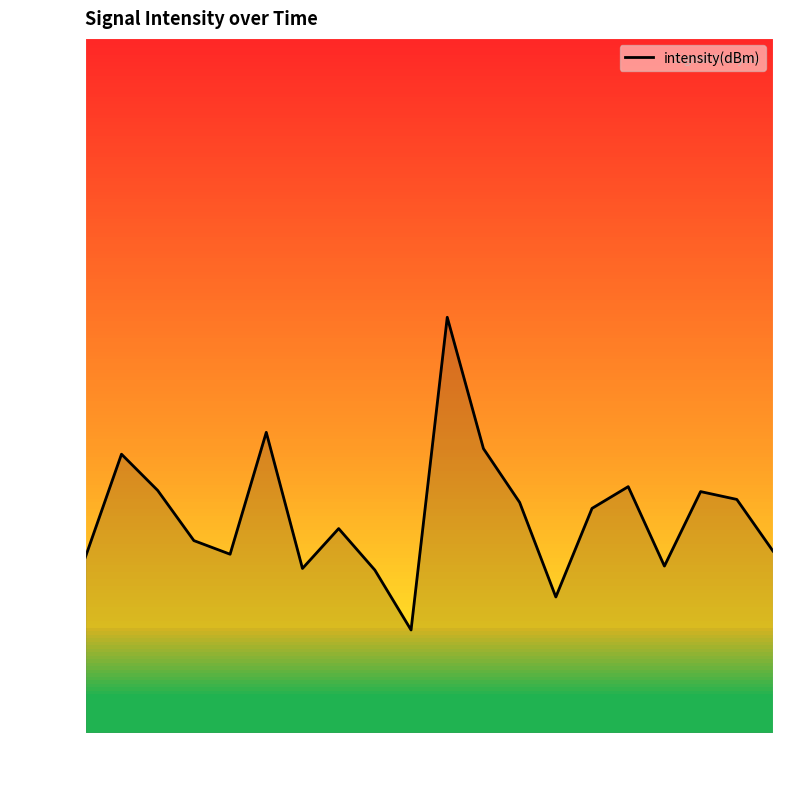

At which label does the data first exceed -130?

2